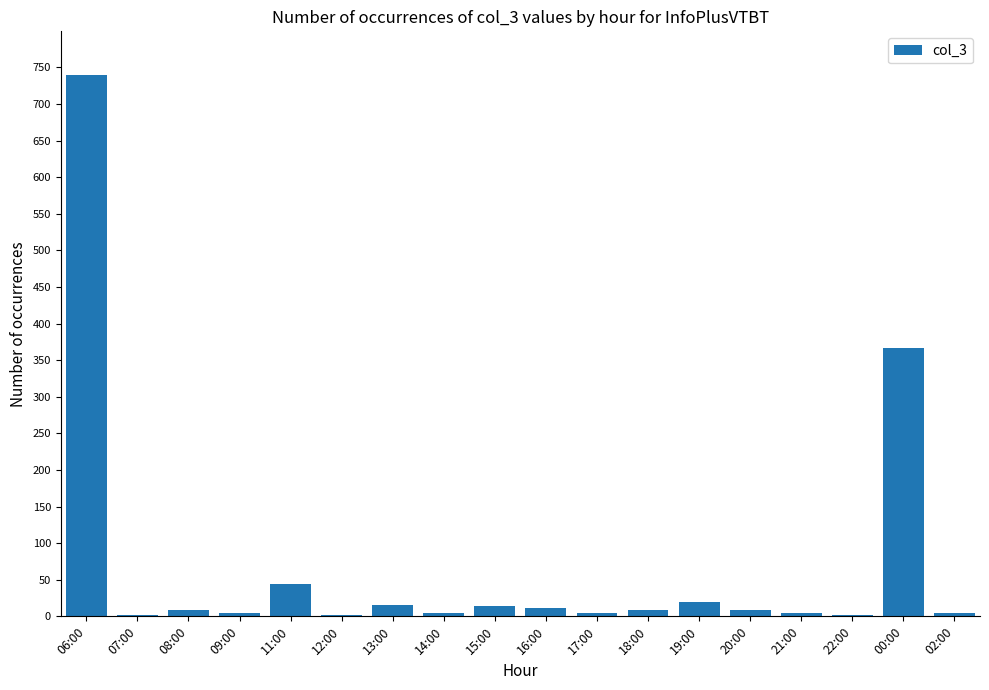

How many distinct data groups are displayed?

1